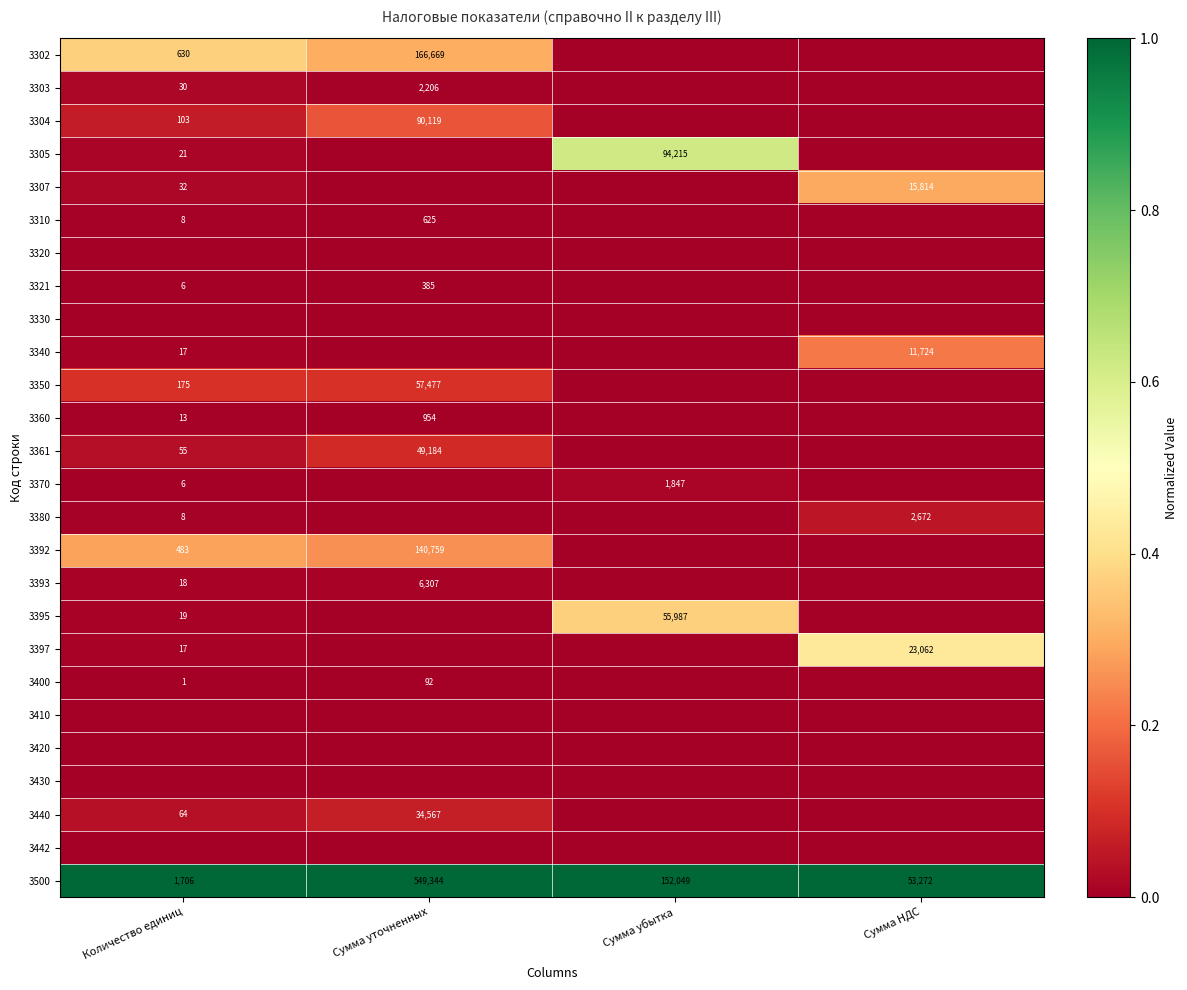

The value of 3305 at Сумма убытка is 0.3. True or false?

False